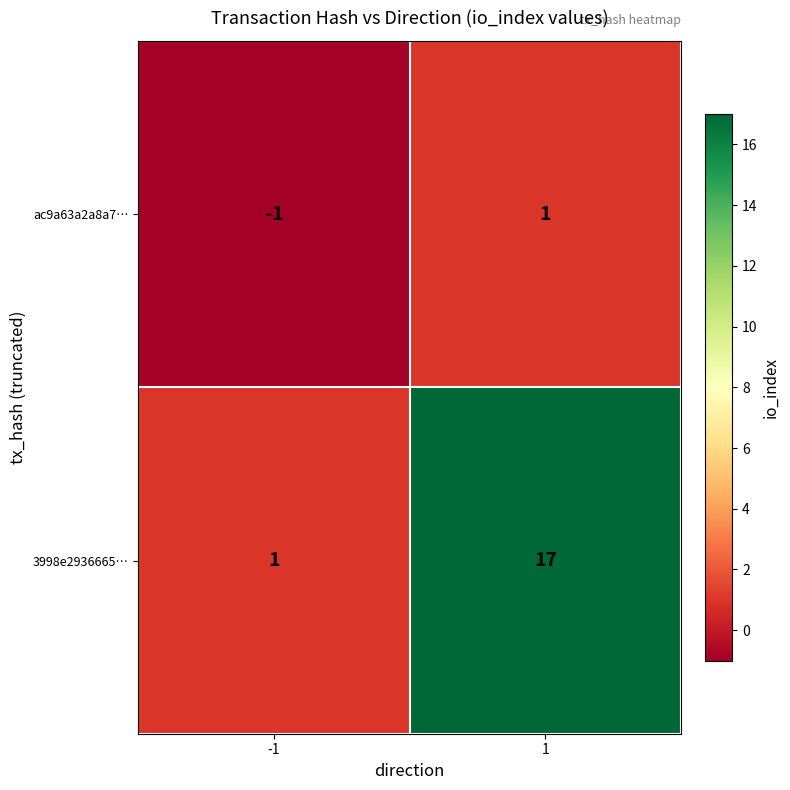

Which series has the largest range (max minus min)?

3998e2936665…